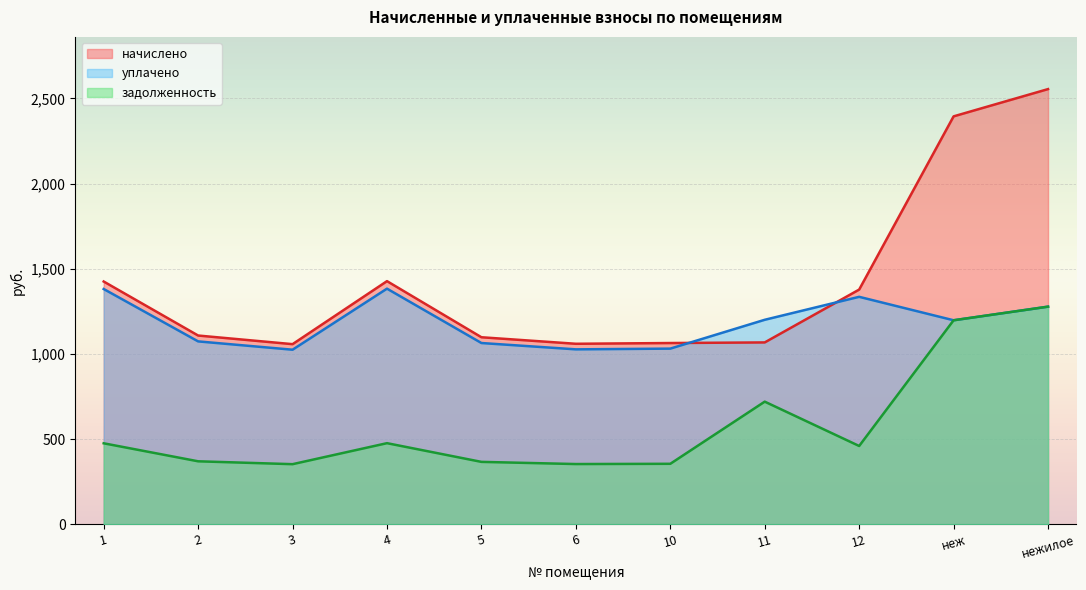

True or false: уплачено and задолженность intersect in this chart.

False